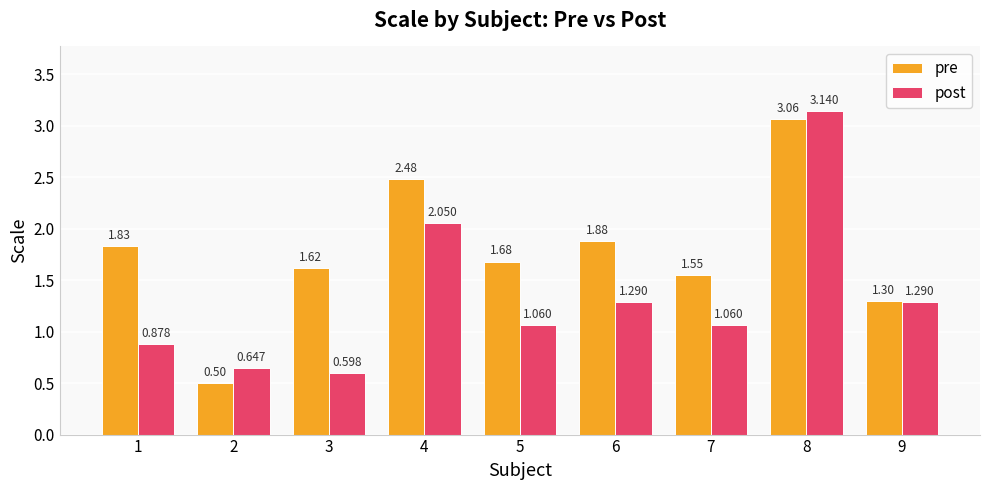

Which series has the largest total across all categories?

pre